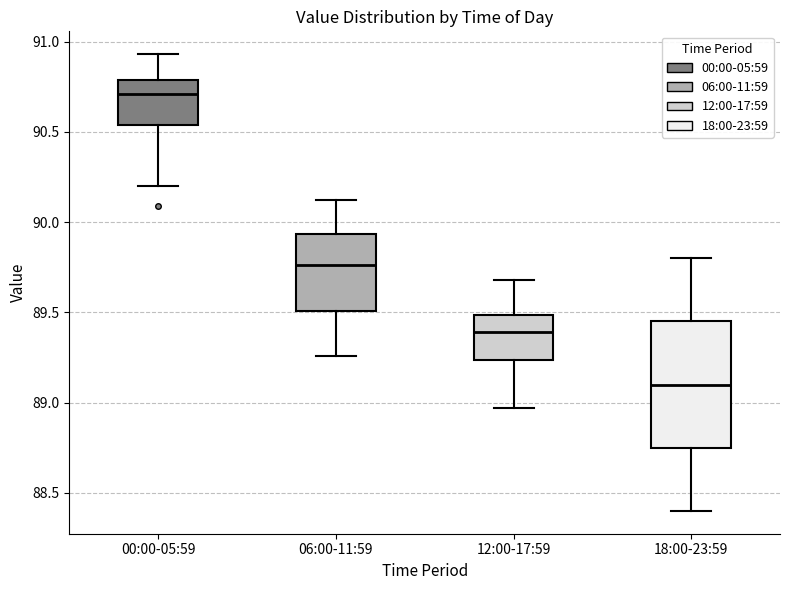

Comparing the boxes themselves (not the whiskers), which one is the tallest?

18:00-23:59